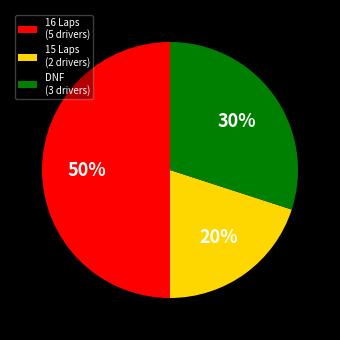

Does DNF (3 drivers) represent more than half of the total?

No